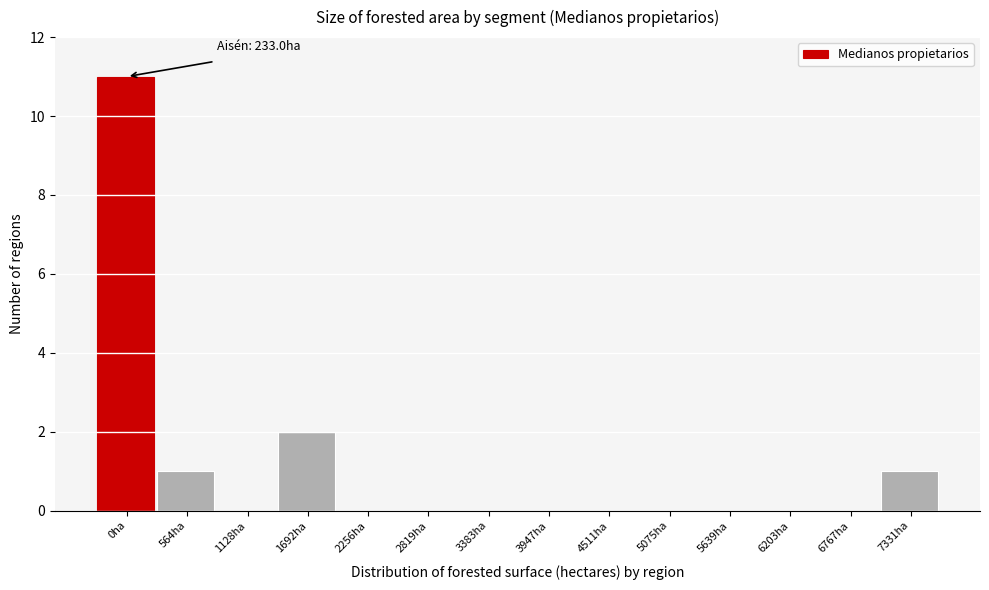

Reading right to left, list all the values displayed in this chart.

7331ha=1	6767ha=0	6203ha=0	5639ha=0	5075ha=0	4511ha=0	3947ha=0	3383ha=0	2819ha=0	2256ha=0	1692ha=2	1128ha=0	564ha=1	0ha=11